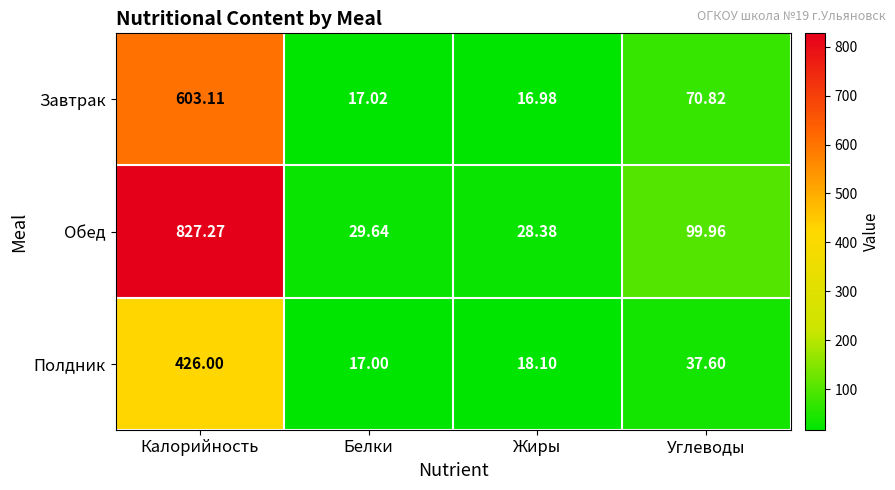

Between Белки and Жиры, which series saw the biggest shift?

Обед